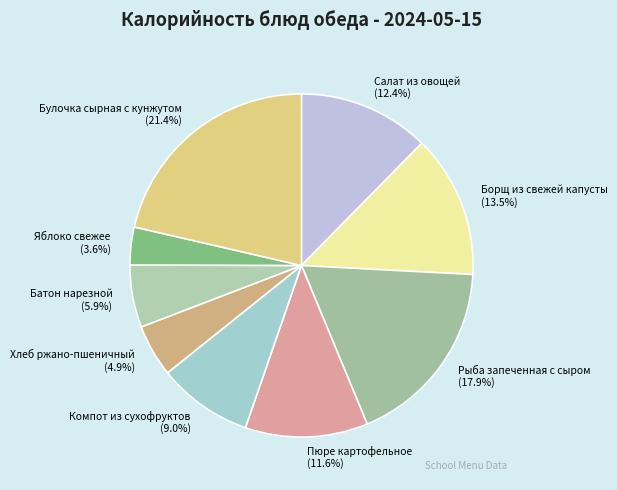

To the nearest percent, what is the average slice percentage?

11%